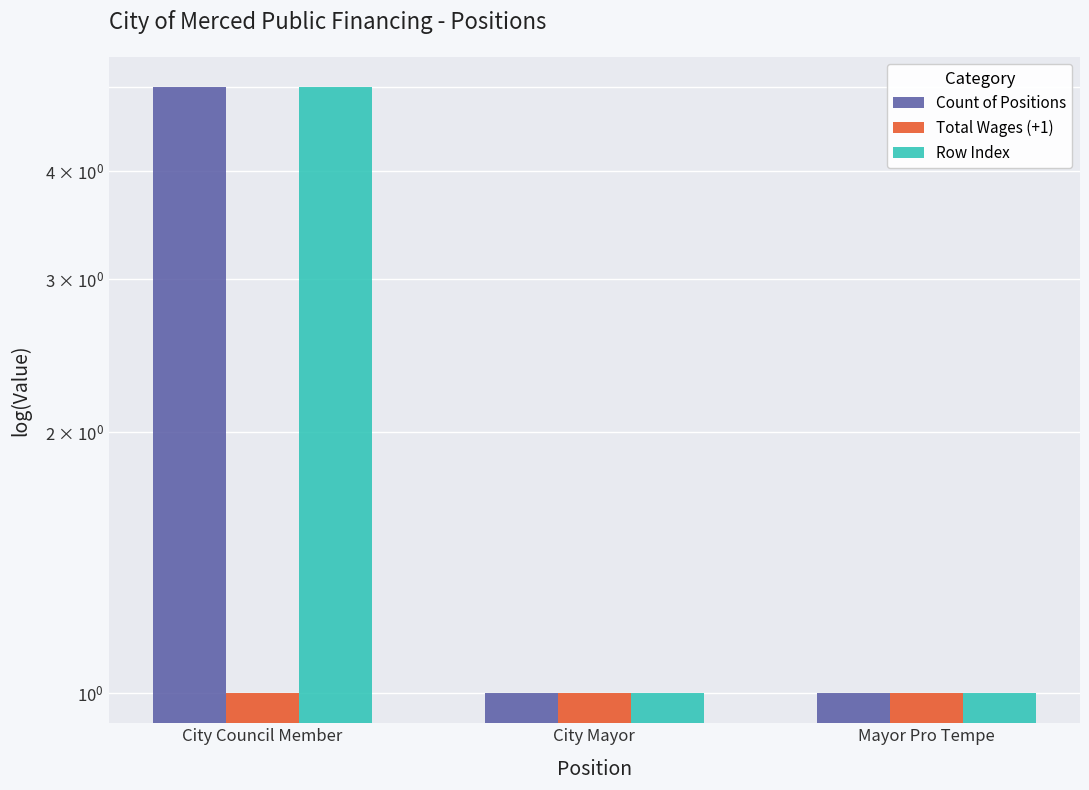

Which series changed the most between City Mayor and Mayor Pro Tempe?

Count of Positions